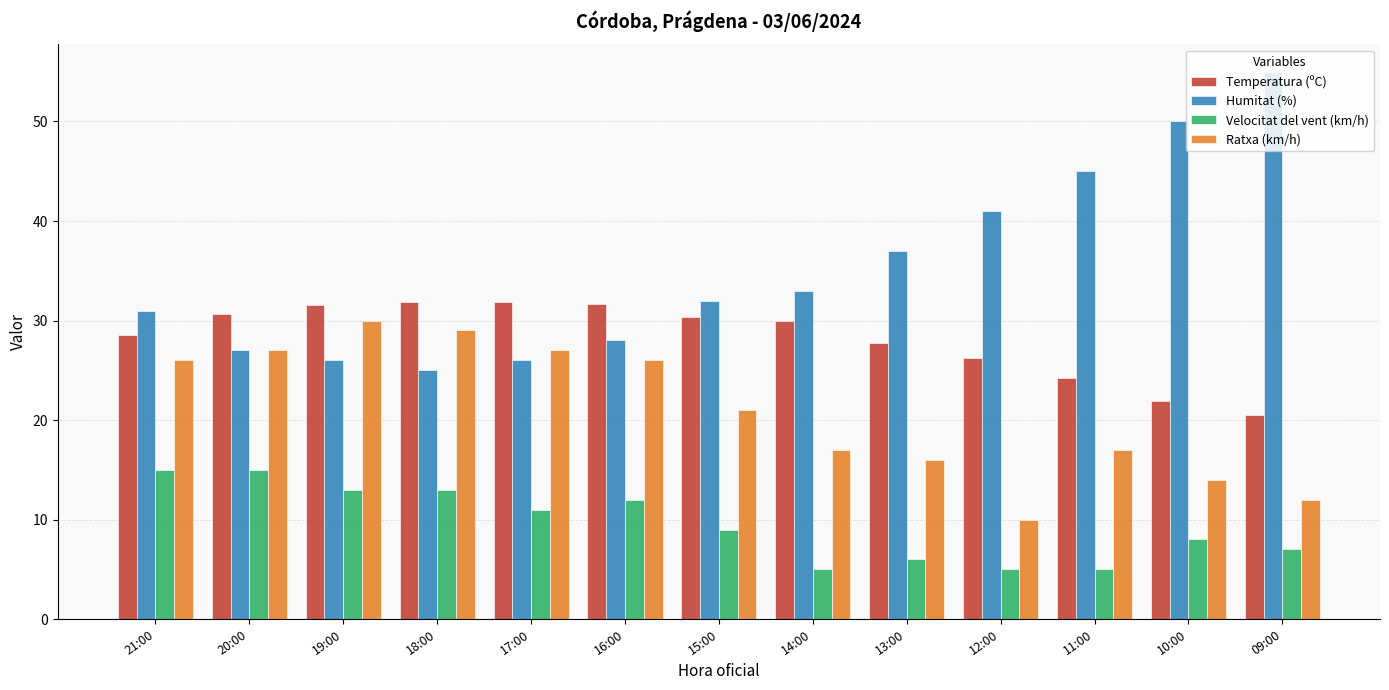

At which category does the chart reach its peak across all series?

09:00